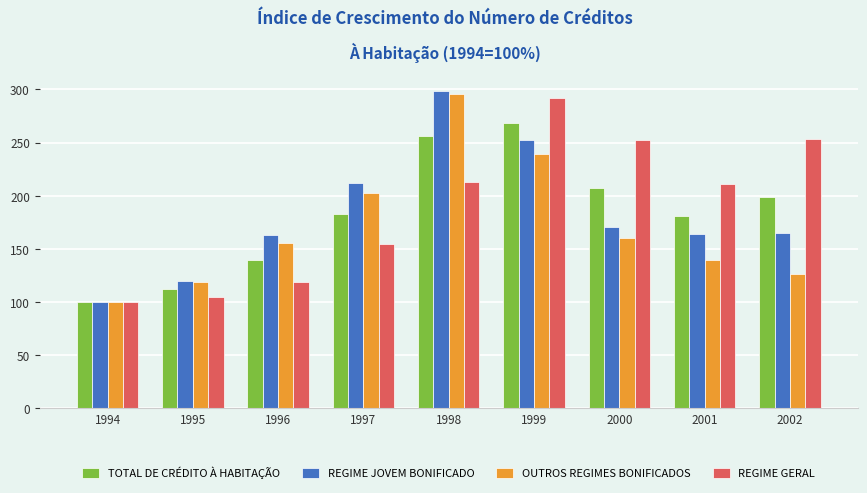

Which series has the widest spread of values?

REGIME JOVEM BONIFICADO